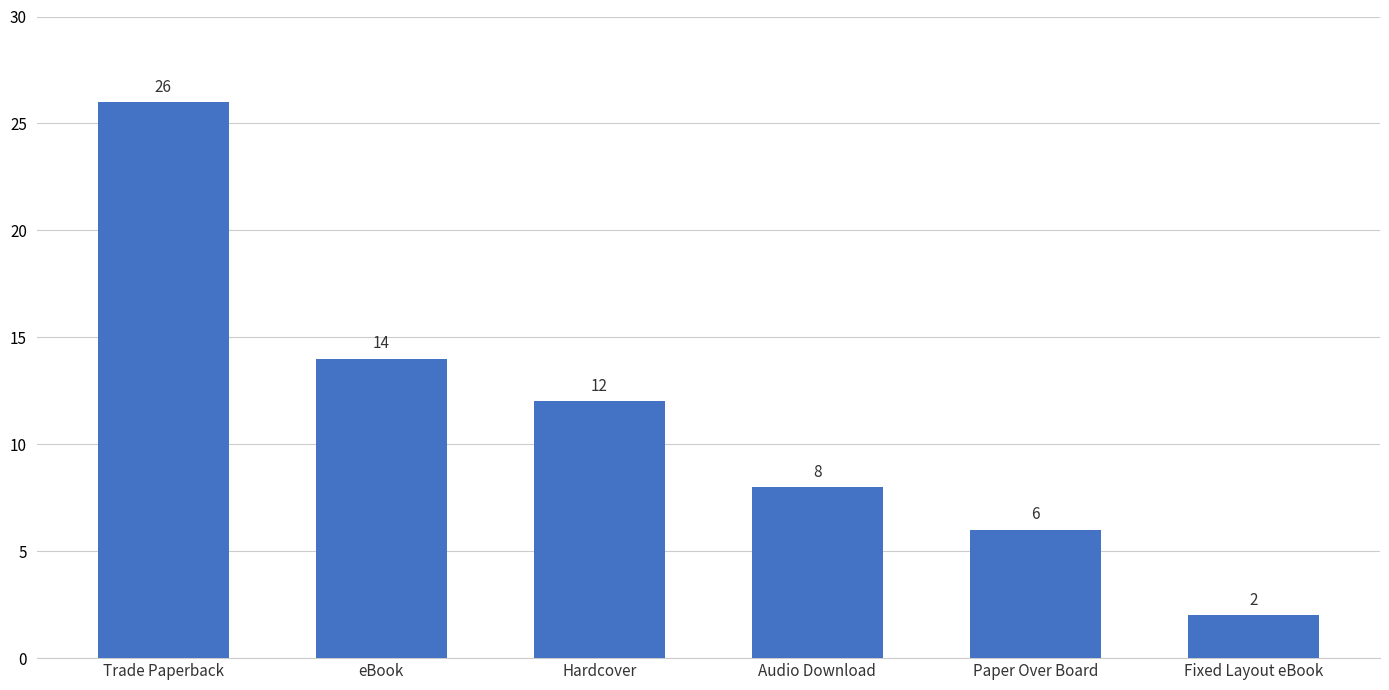

Rank the categories by value from highest to lowest.

Trade Paperback, eBook, Hardcover, Audio Download, Paper Over Board, Fixed Layout eBook